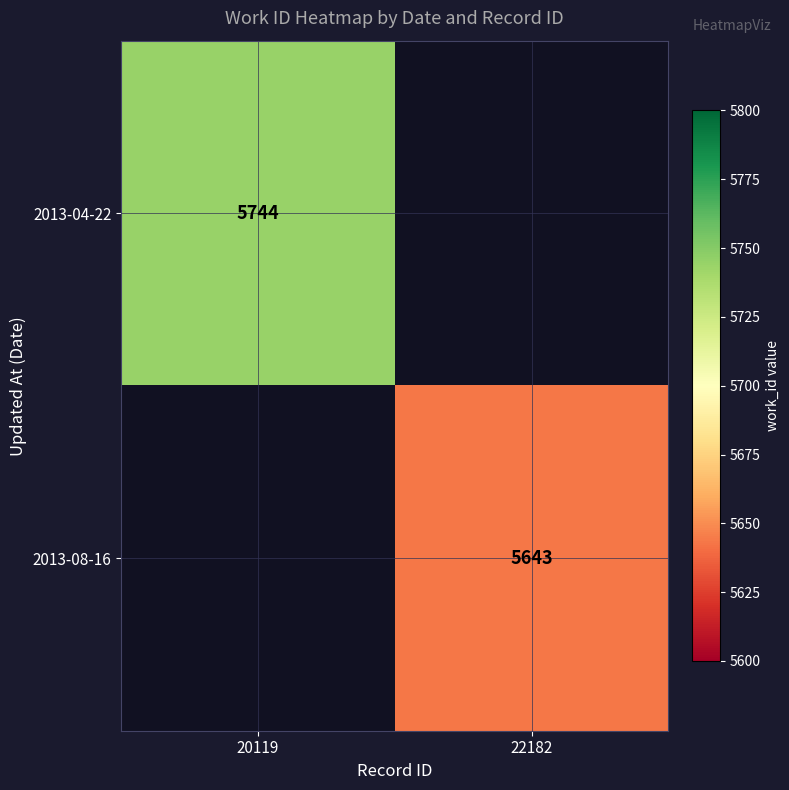

Is it true that 2013-04-22 equals 3018 at 20119?

False